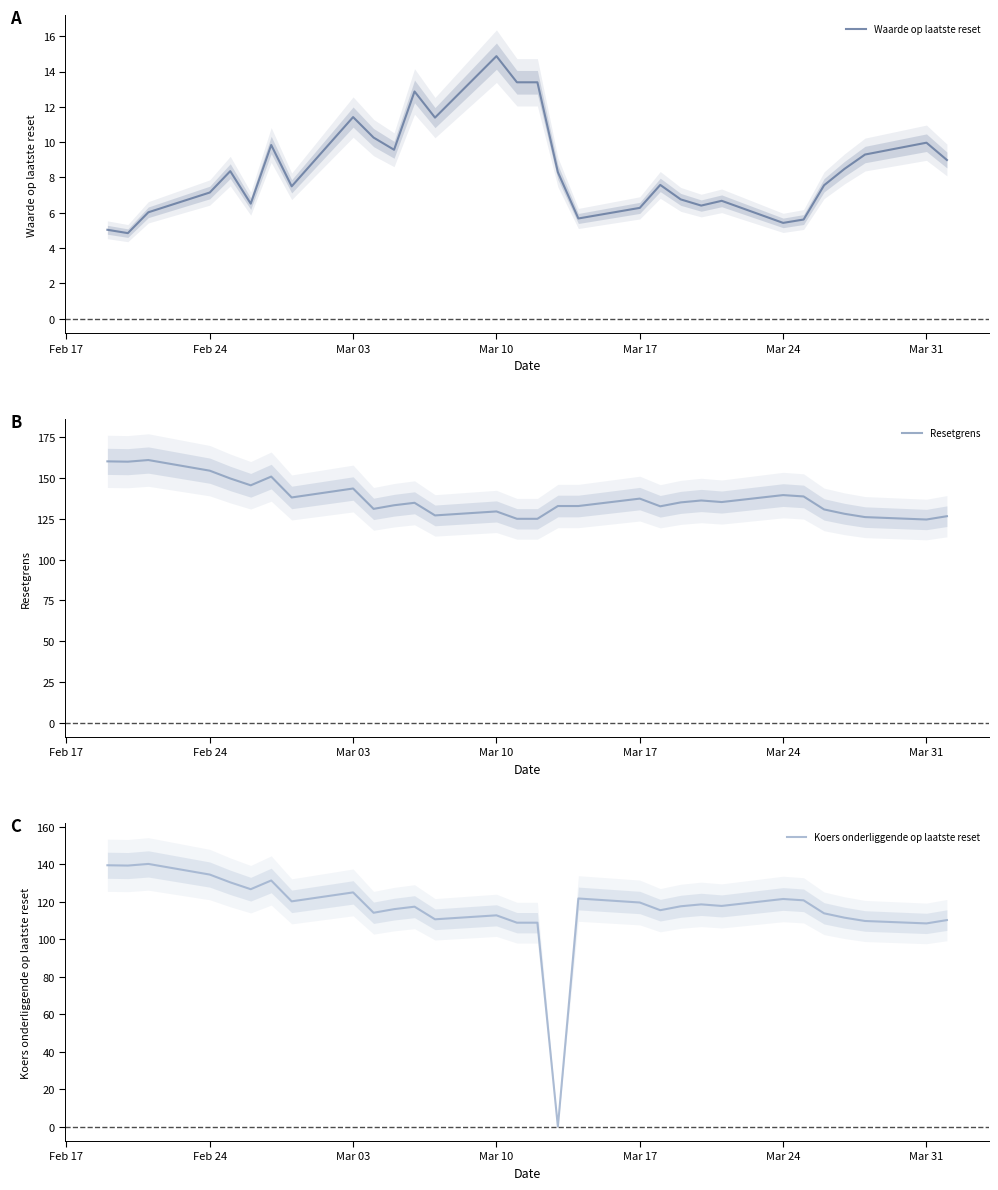

What is the lowest value of the Resetgrens series?

124.6